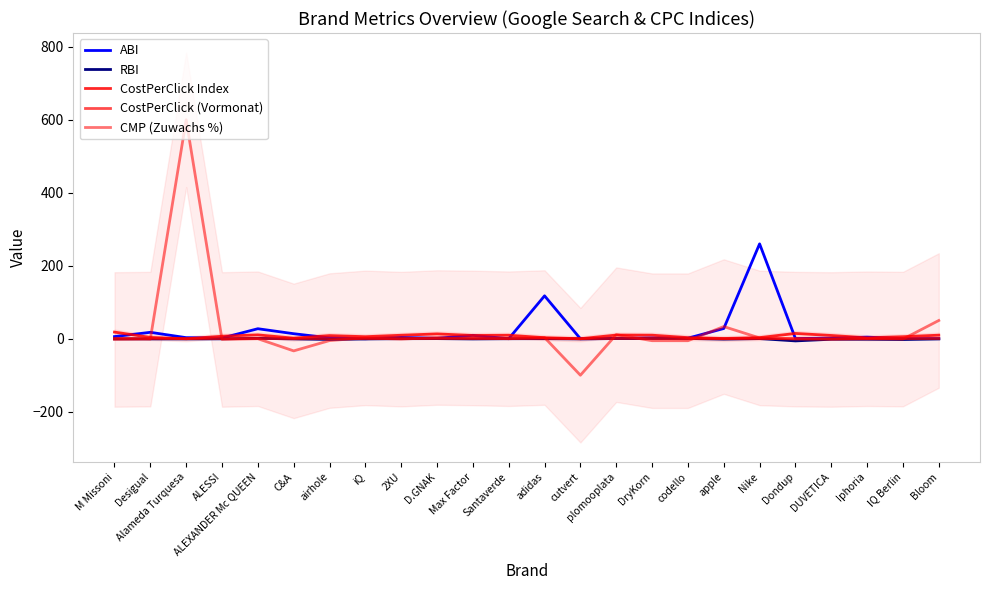

True or false: ABI and CostPerClick (Vormonat) cross at least once.

True